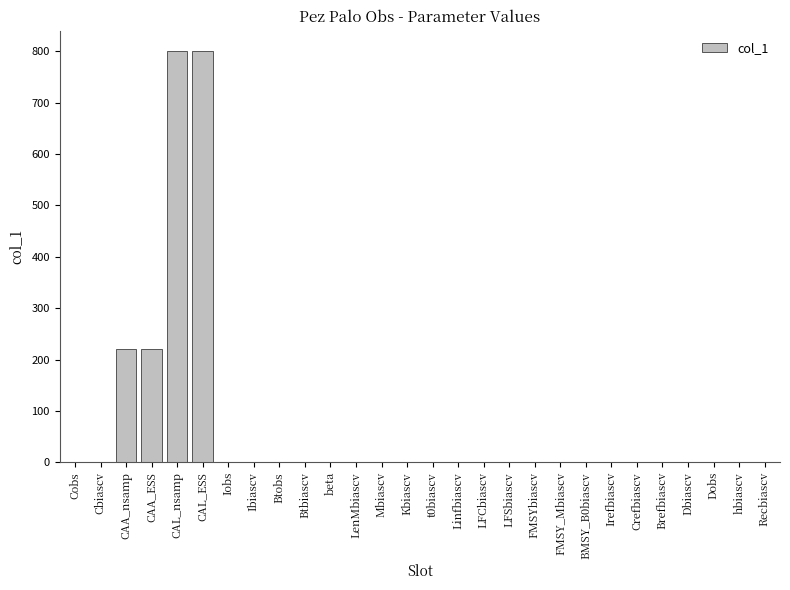

Are the bars horizontal?

No